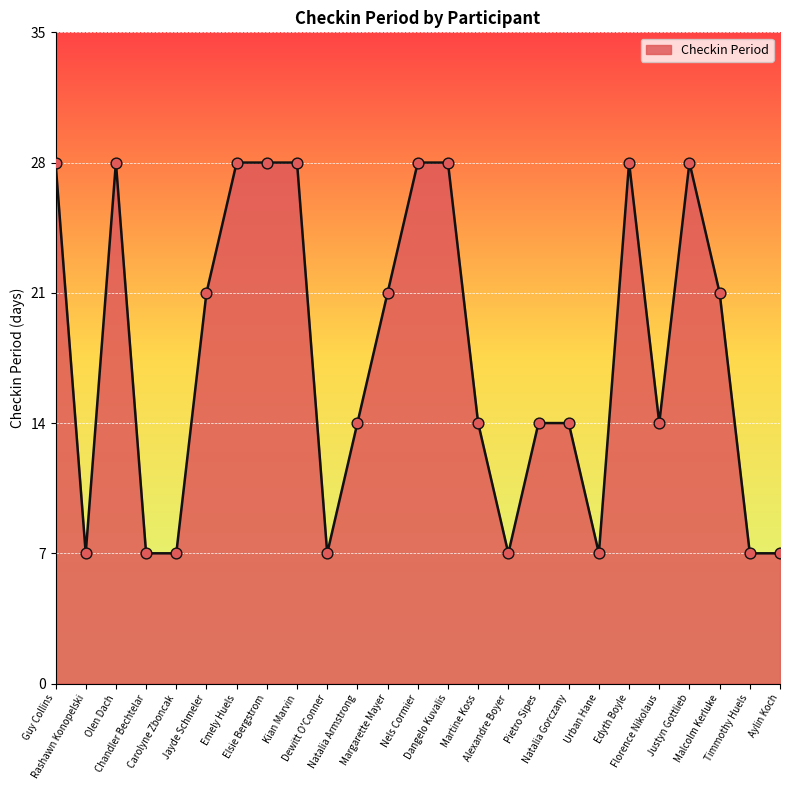

What is the ratio of the value at Timmothy Huels to the value at Natalia Armstrong?

0.5